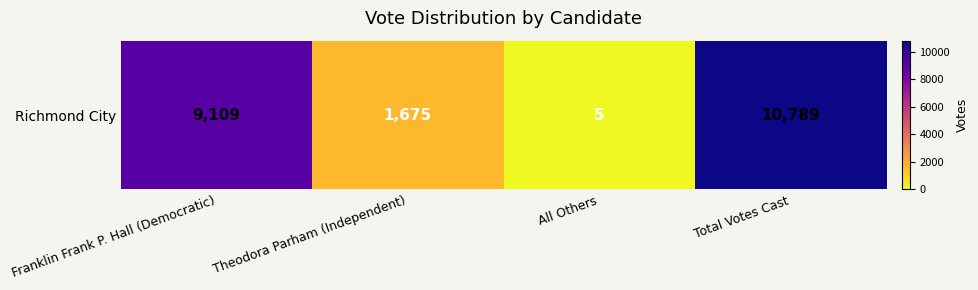

Which label corresponds to the smallest value in the chart?

All Others